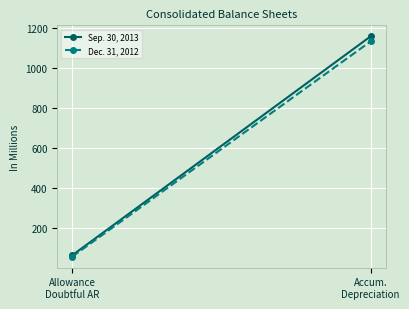

Between Allowance
Doubtful AR and Accum.
Depreciation, which series saw the biggest shift?

Sep. 30, 2013